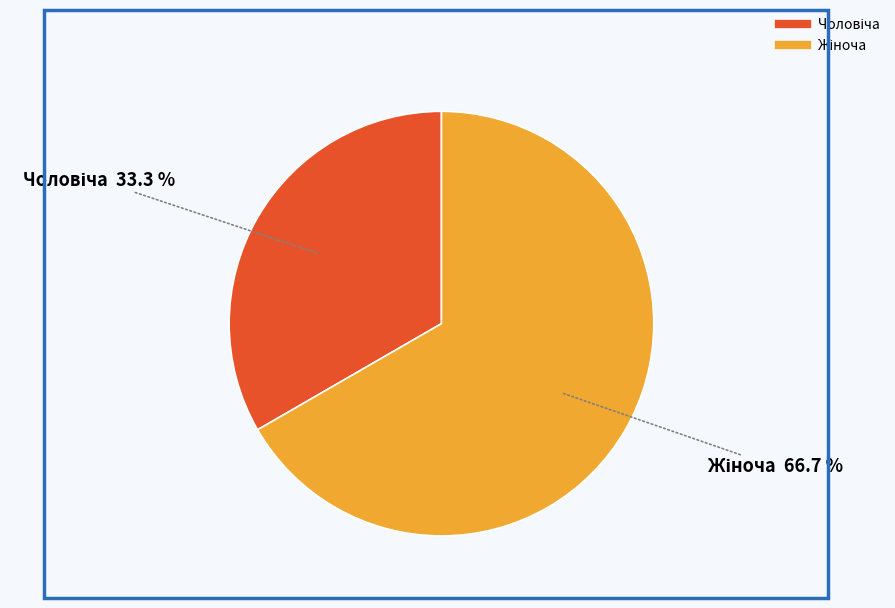

Does any single category account for the majority?

Yes